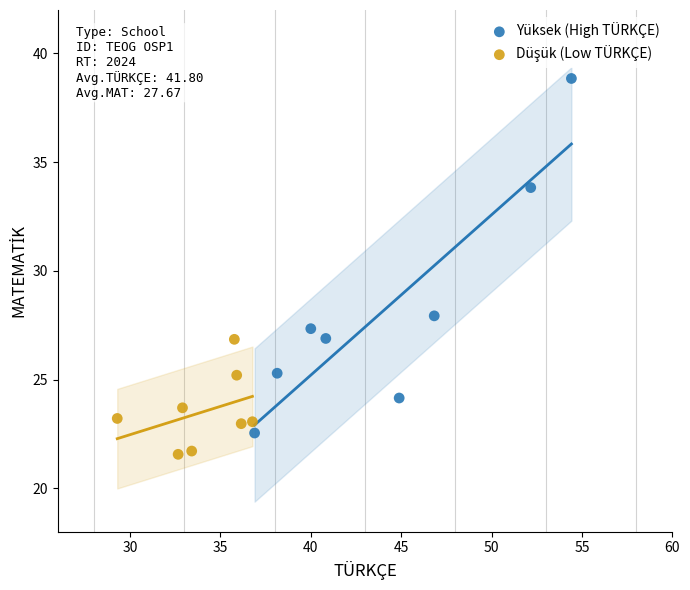

Which series reaches the maximum Y coordinate?

Yüksek (High TÜRKÇE)